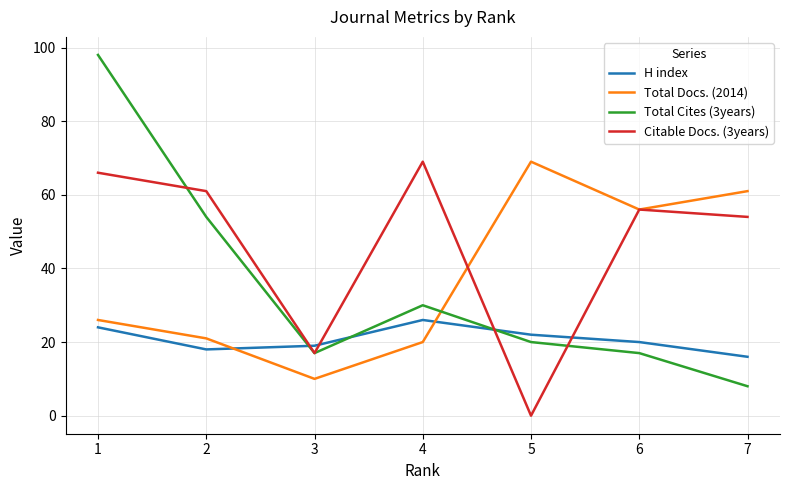

The Total Docs. (2014) series shows 85 at 7. True or false?

False